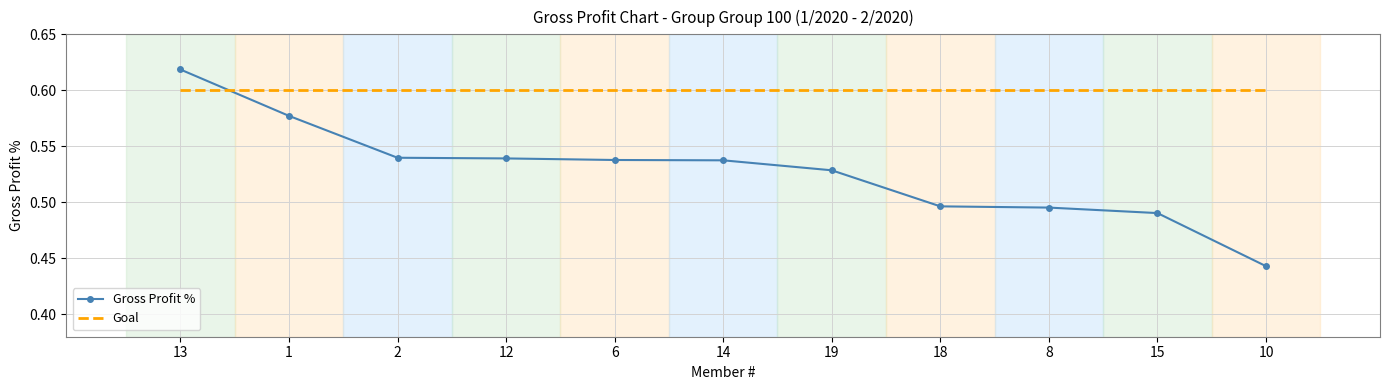

What position from the left is 15?

10